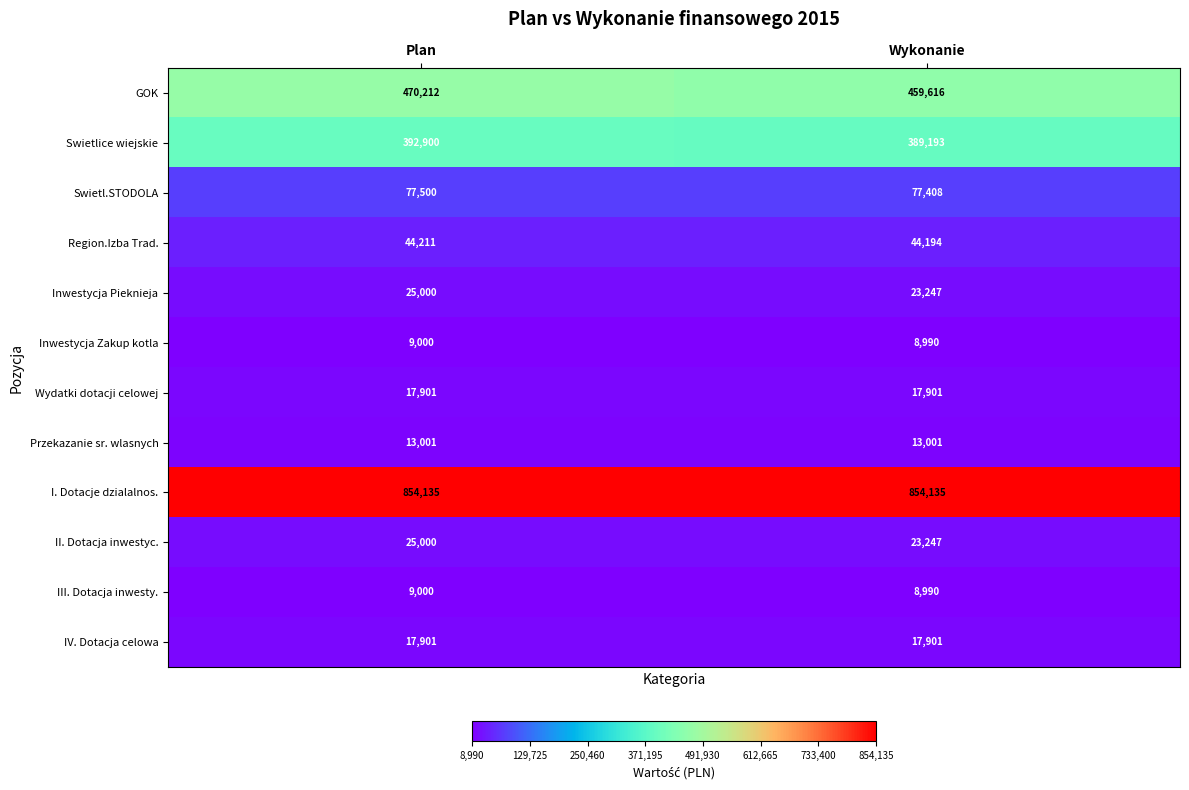

Read the Przekazanie sr. wlasnych value at Plan.

13001